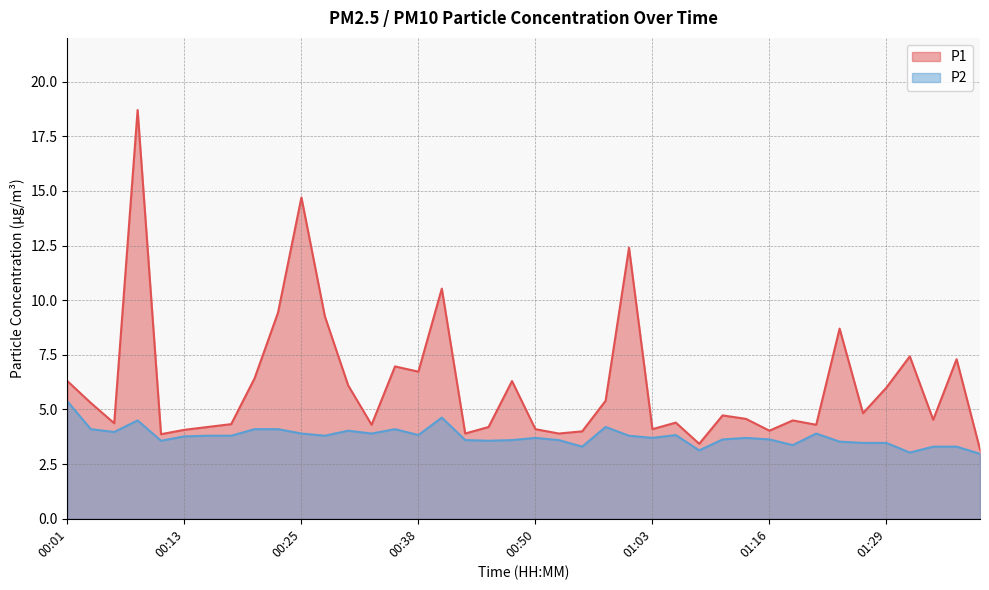

Is it true that P2 equals 3.1 at 01:08?

True